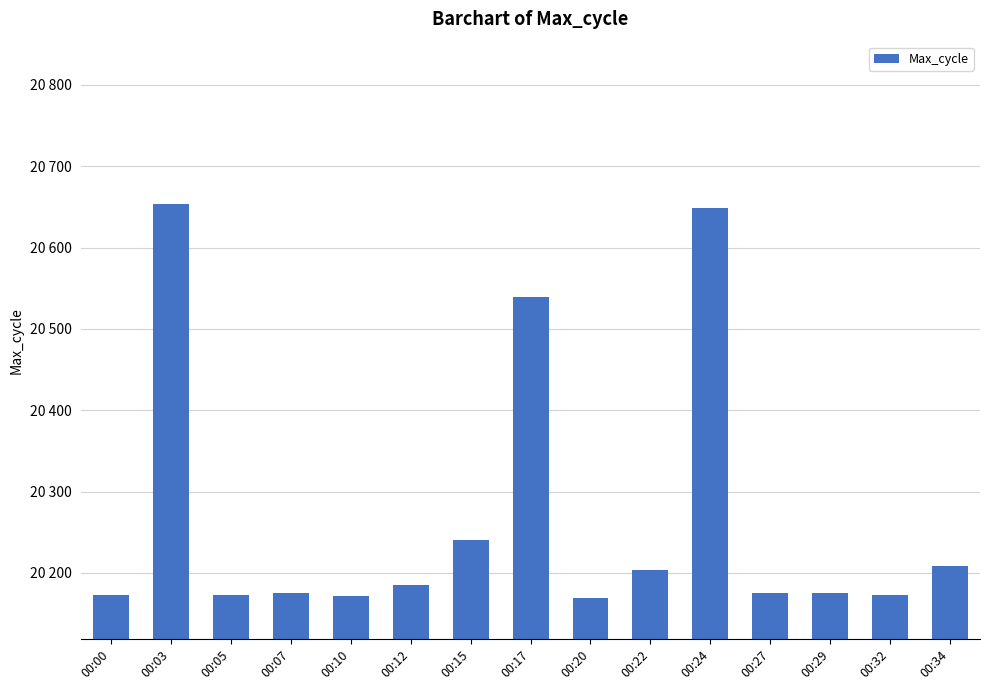

Approximately how many times larger is the value at 00:12 compared to 00:07?

1.0